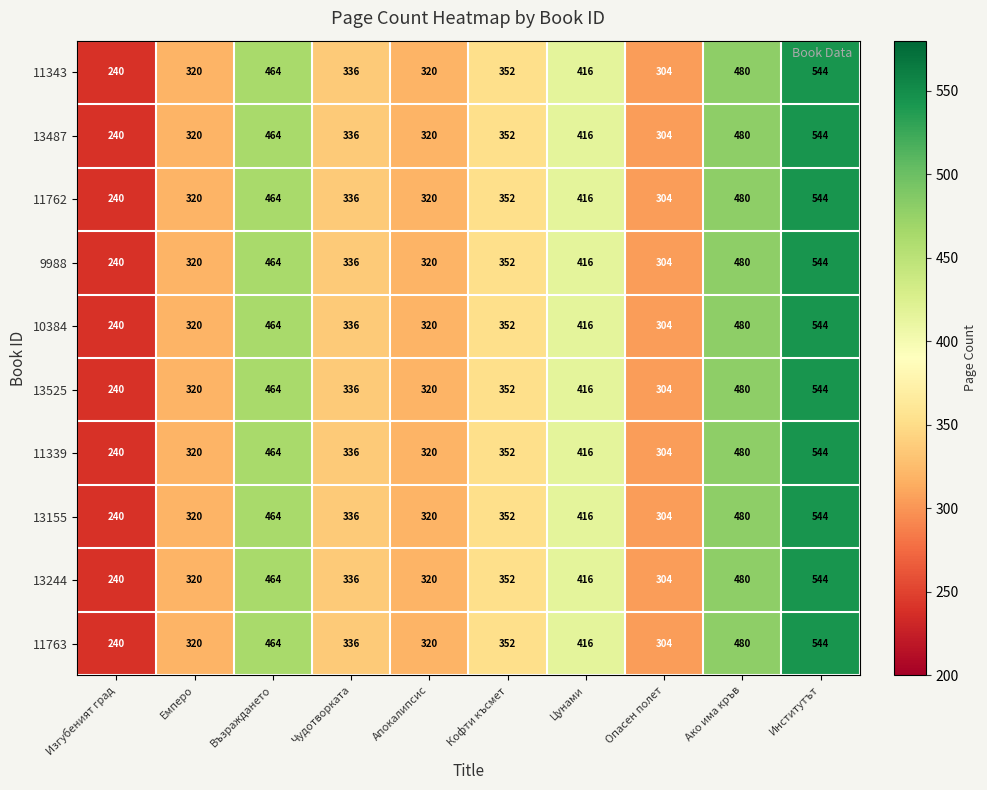

At how many categories does at least one series exceed 524?

1